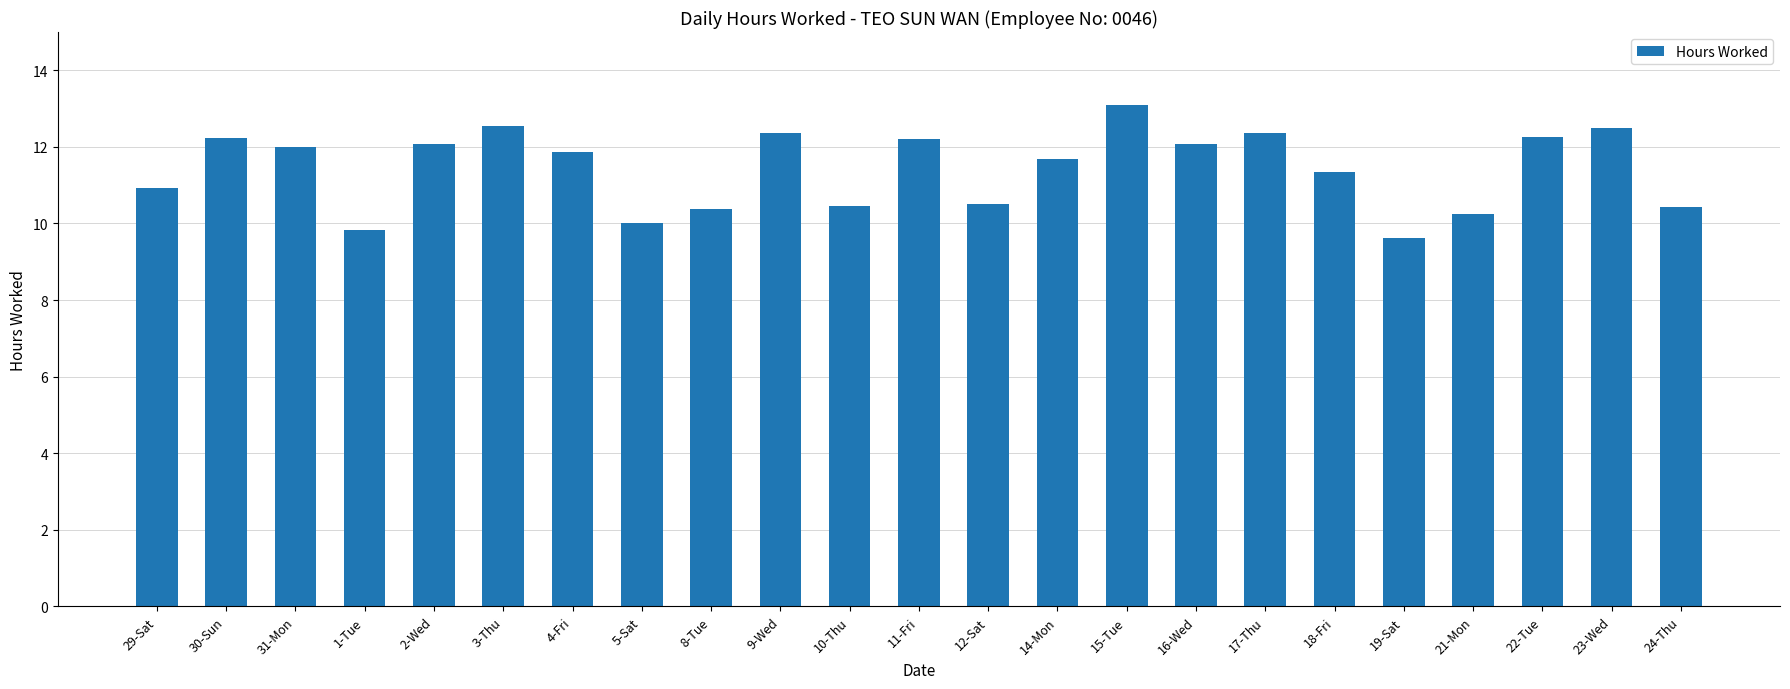

What is the label of the 17th bar from the right?

4-Fri